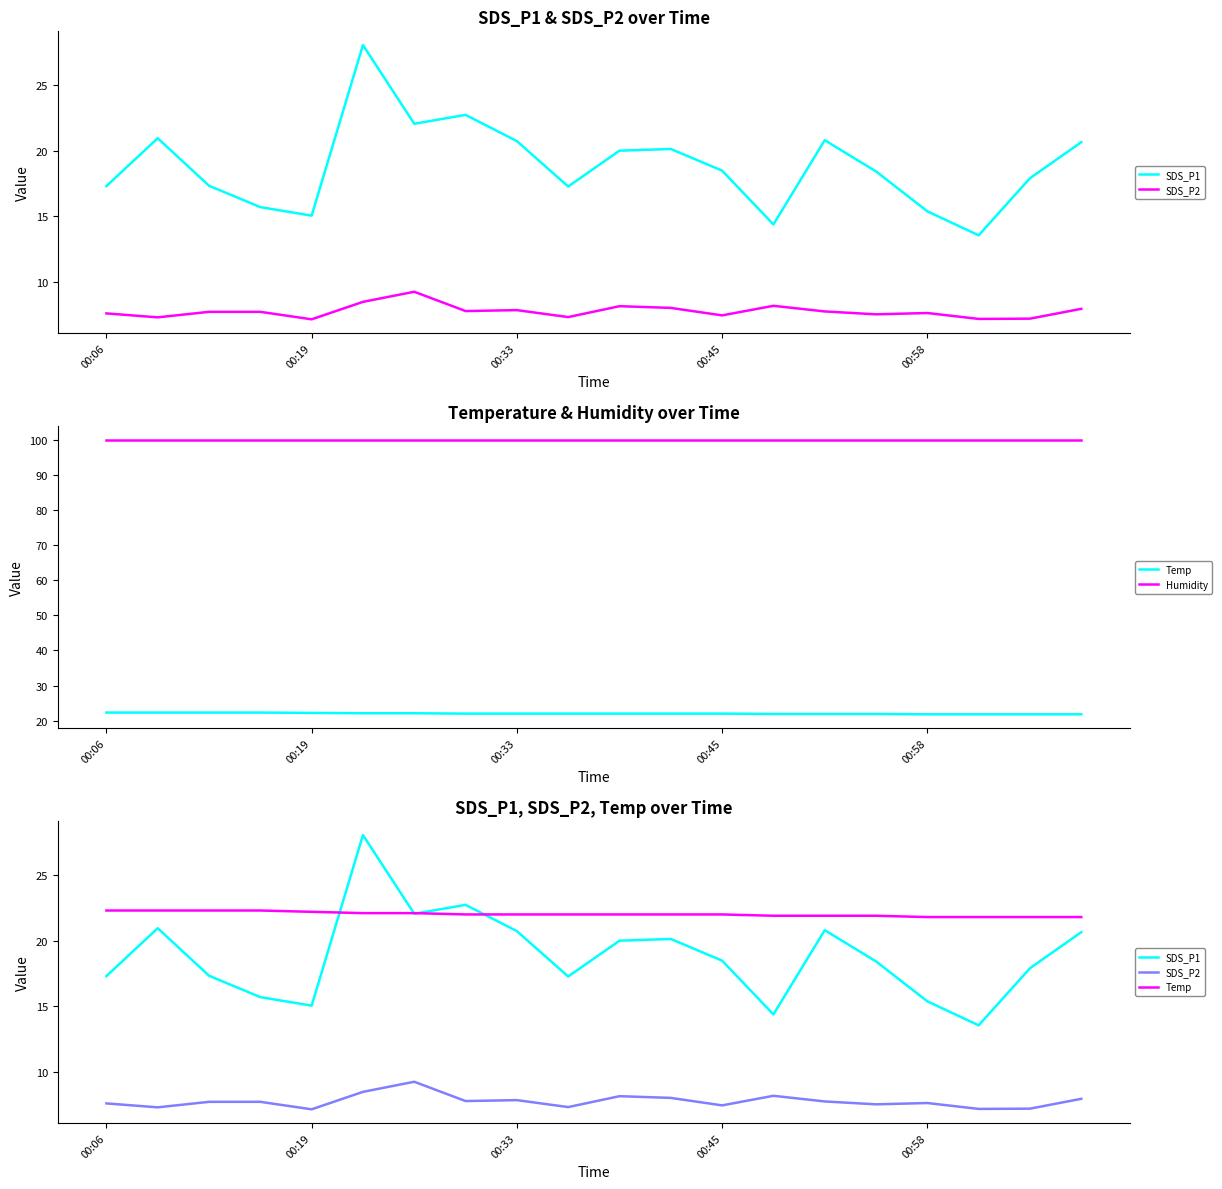

The value of SDS_P1 at 00:33 is 20.7. True or false?

True